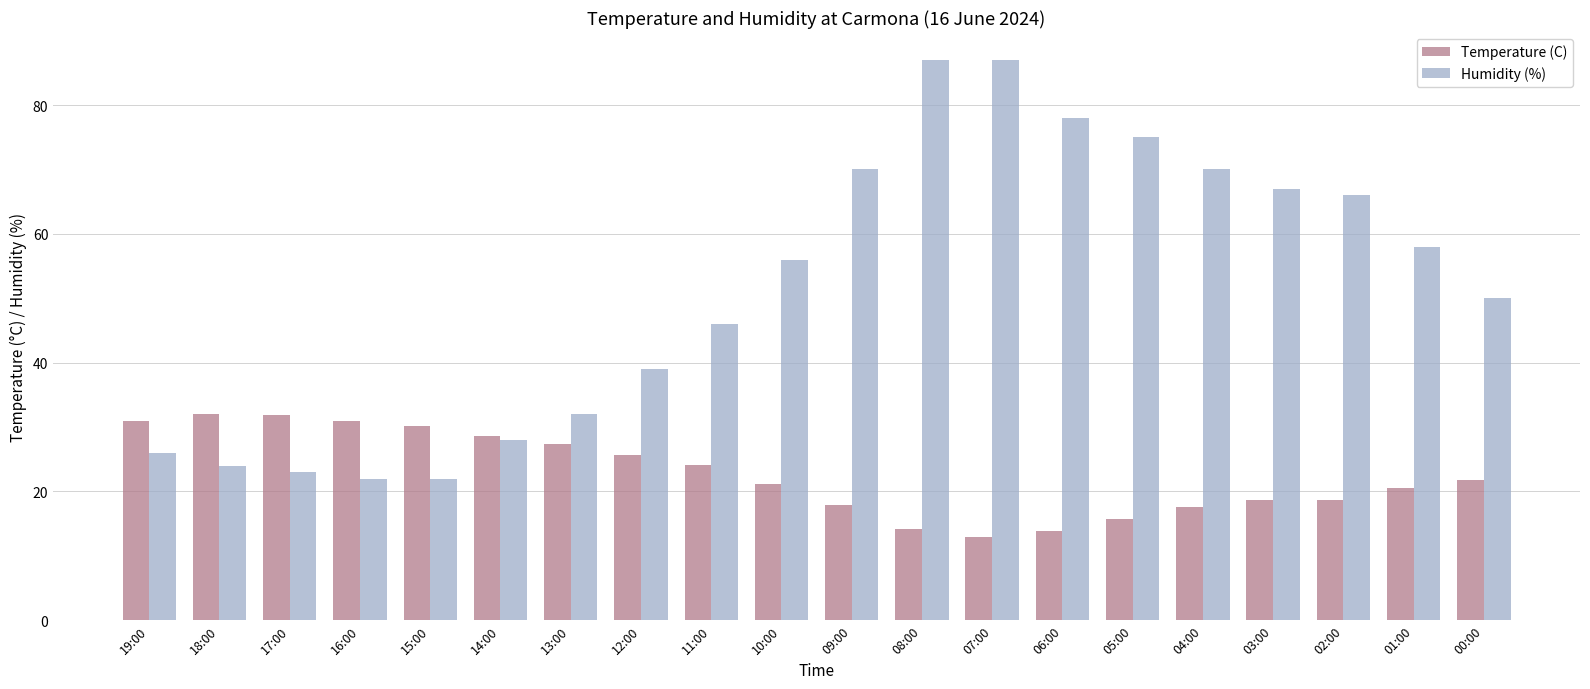

What is the highest value of the Humidity (%) series?

87.0